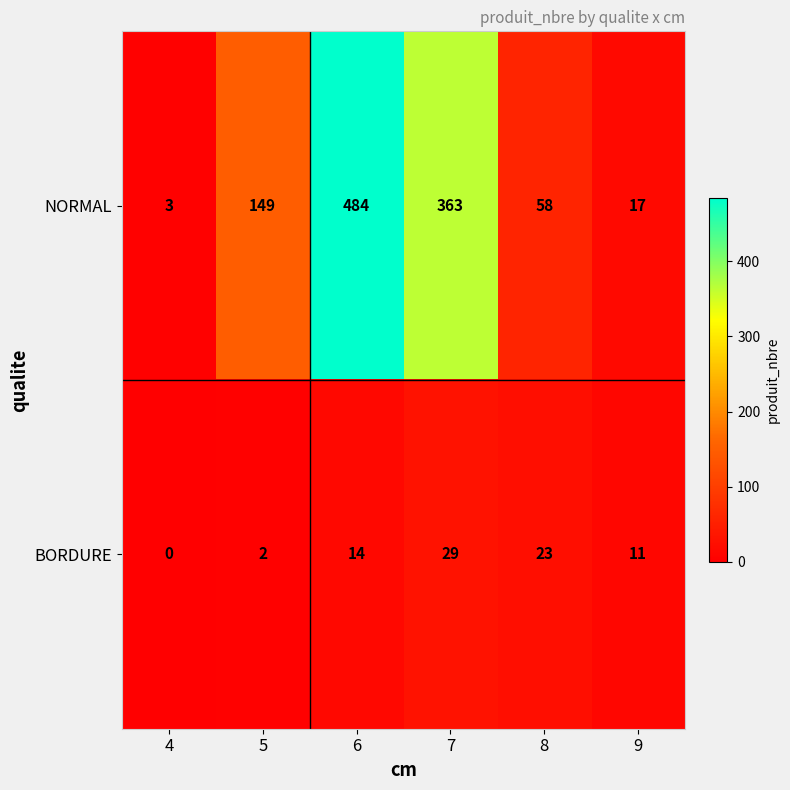

What is the difference between the maximum and minimum values in the BORDURE series?

29